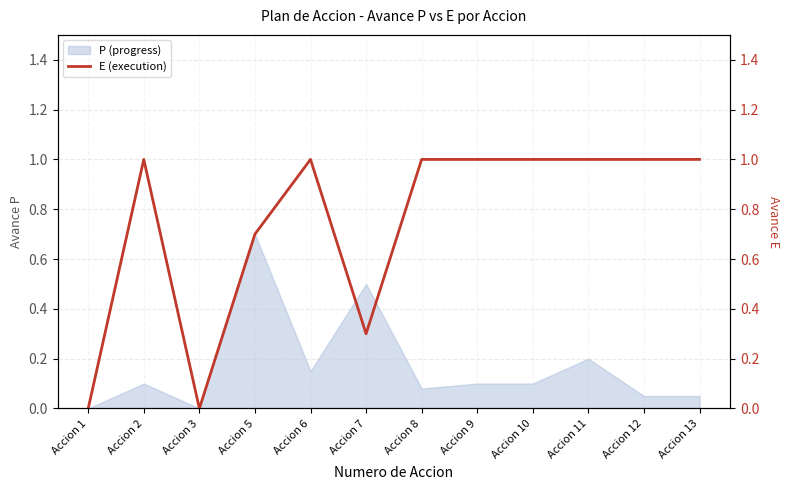

The P (progress) series shows 0.4 at Accion 1. True or false?

False